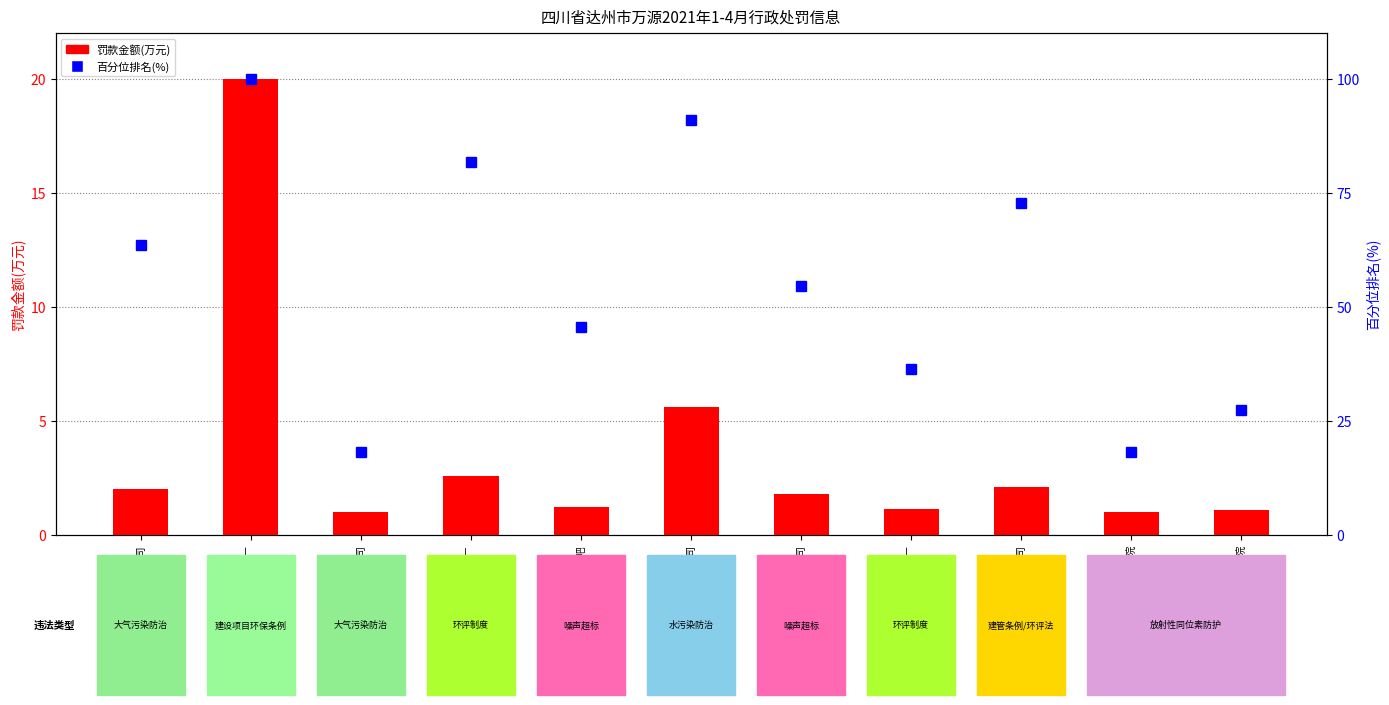

How many groups of bars are there?

11